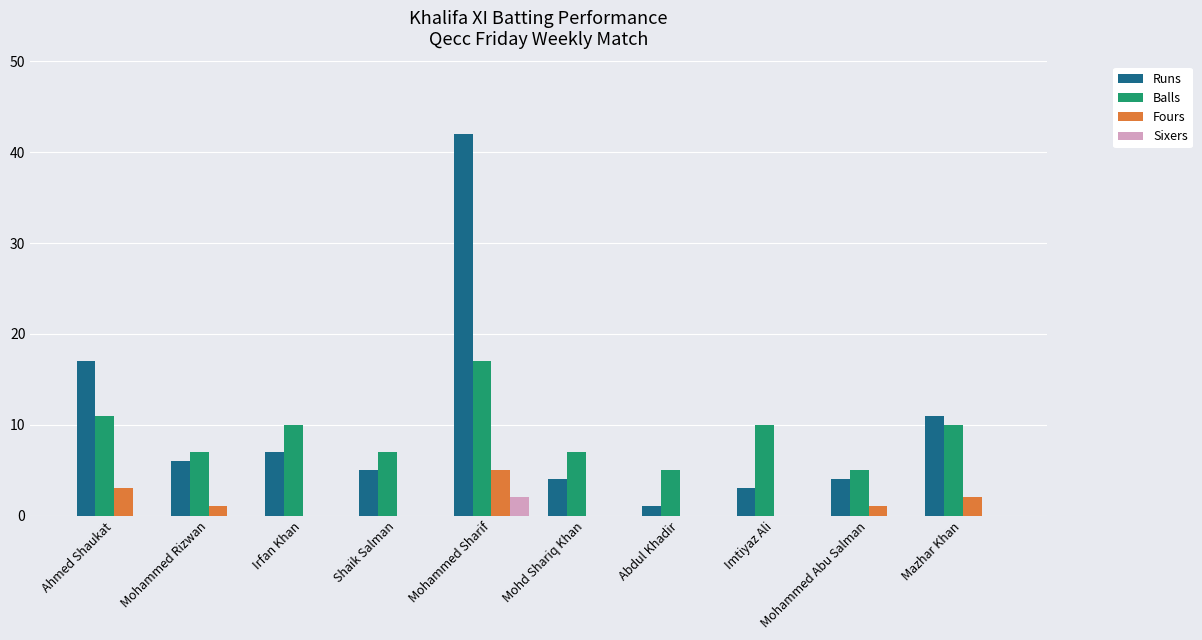

Where is Fours nearest to the value 2?

Mazhar Khan